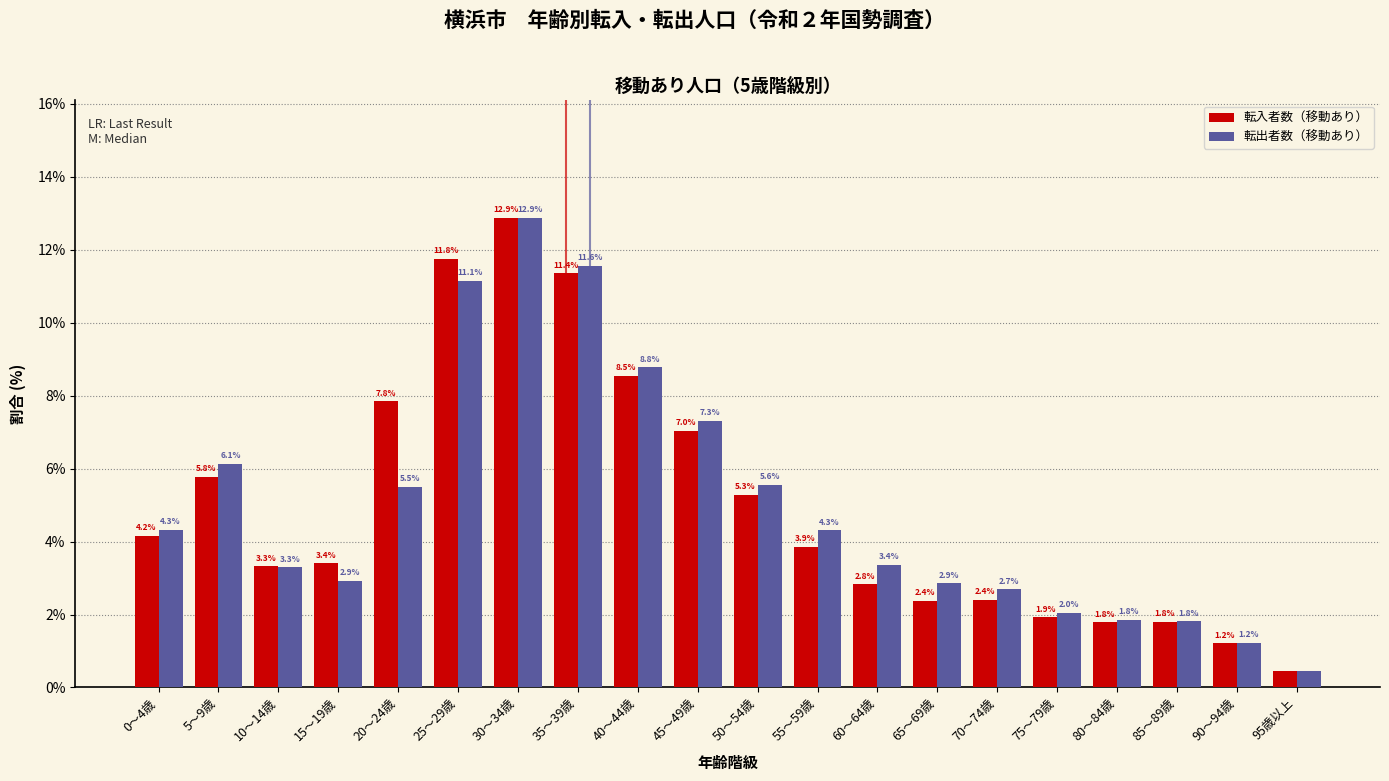

The value of 転入者数（移動あり） at 0～4歳 is 6.6. True or false?

False